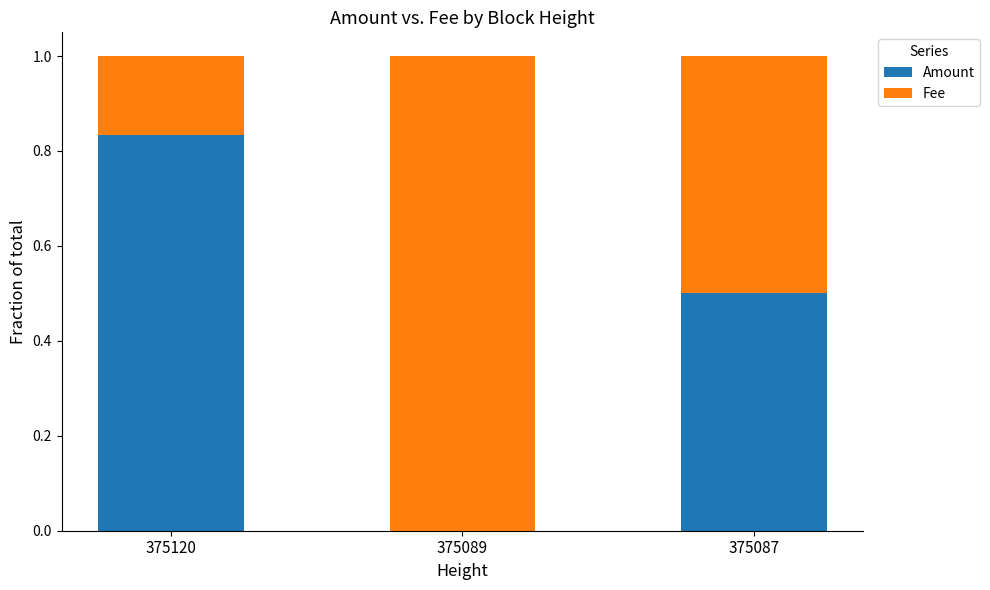

What is the sum of the Amount values at 375087 and 375089?

0.5